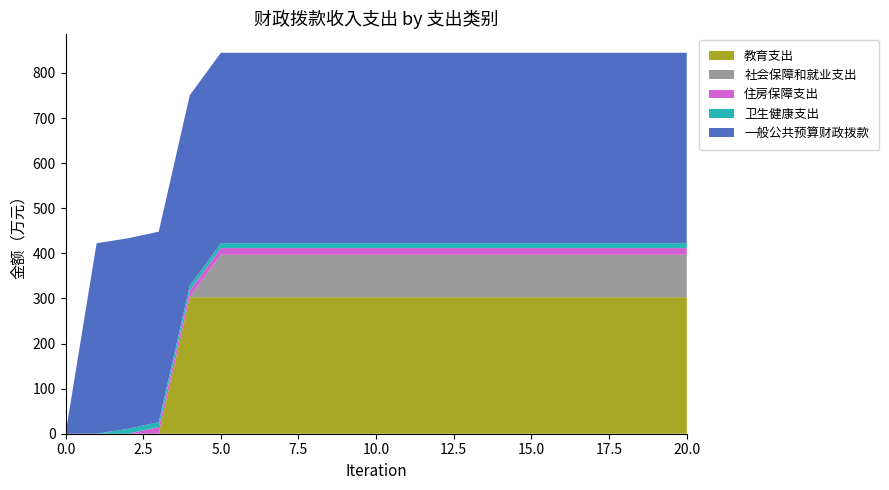

Reading left to right, extract all data points from this chart.

教育支出: 0=0.0	1=0.0	2=0.0	3=0.0	4=302.7	5=302.7	6=302.7	7=302.7	8=302.7	9=302.7	10=302.7	11=302.7	12=302.7	13=302.7	14=302.7	15=302.7	16=302.7	17=302.7	18=302.7	19=302.7	20=302.7
社会保障和就业支出: 0=0.0	1=0.0	2=0.0	3=0.0	4=0.0	5=94.1	6=94.1	7=94.1	8=94.1	9=94.1	10=94.1	11=94.1	12=94.1	13=94.1	14=94.1	15=94.1	16=94.1	17=94.1	18=94.1	19=94.1	20=94.1
住房保障支出: 0=0.0	1=0.0	2=0.0	3=14.8	4=14.8	5=14.8	6=14.8	7=14.8	8=14.8	9=14.8	10=14.8	11=14.8	12=14.8	13=14.8	14=14.8	15=14.8	16=14.8	17=14.8	18=14.8	19=14.8	20=14.8
卫生健康支出: 0=0.0	1=0.0	2=10.8	3=10.8	4=10.8	5=10.8	6=10.8	7=10.8	8=10.8	9=10.8	10=10.8	11=10.8	12=10.8	13=10.8	14=10.8	15=10.8	16=10.8	17=10.8	18=10.8	19=10.8	20=10.8
一般公共预算财政拨款: 0=0.0	1=422.5	2=422.5	3=422.5	4=422.5	5=422.5	6=422.5	7=422.5	8=422.5	9=422.5	10=422.5	11=422.5	12=422.5	13=422.5	14=422.5	15=422.5	16=422.5	17=422.5	18=422.5	19=422.5	20=422.5